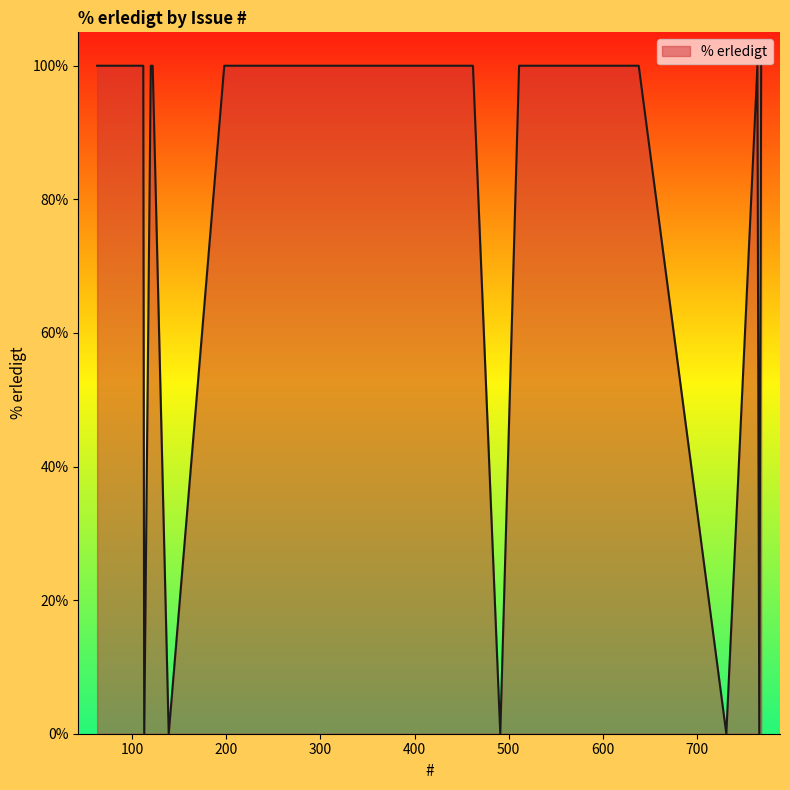

What is the difference between the maximum and minimum values?

100